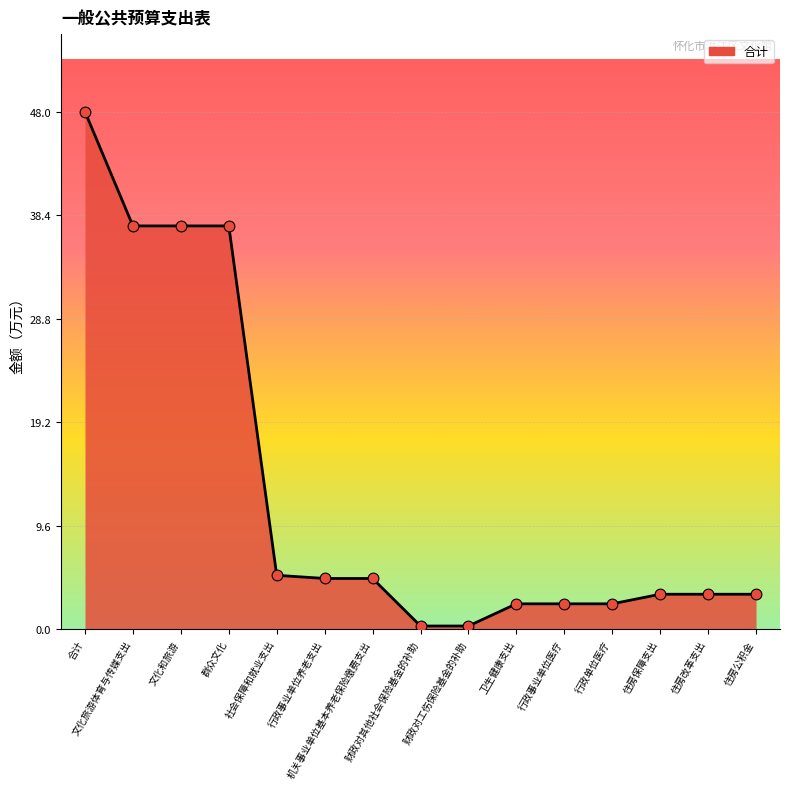

What is the change in value from 文化和旅游 to 住房保障支出?

-34.1